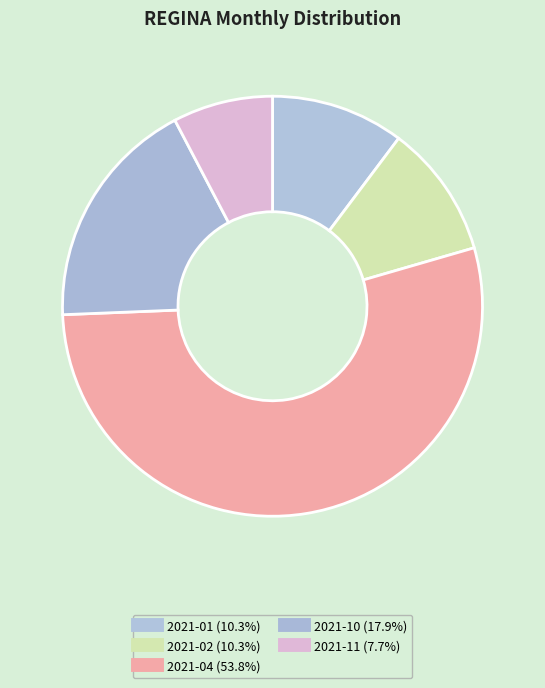

Count the number of slices in the pie.

5